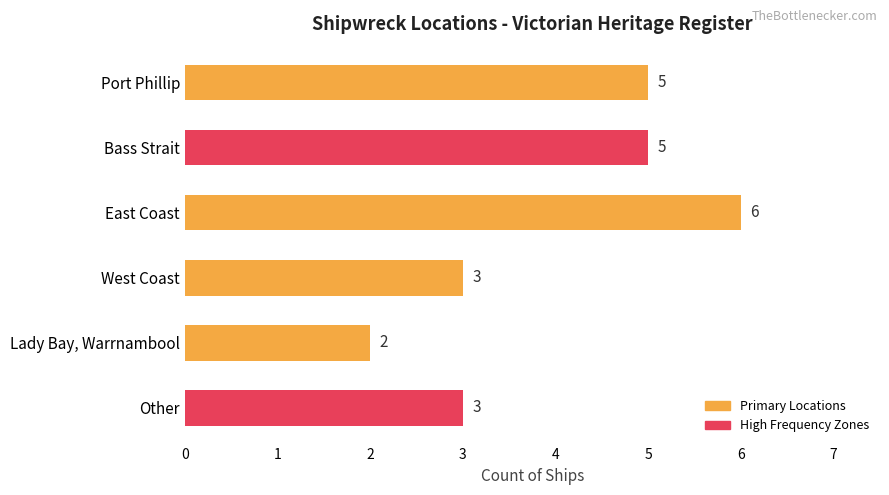

Is it true that the value at West Coast is 5?

False